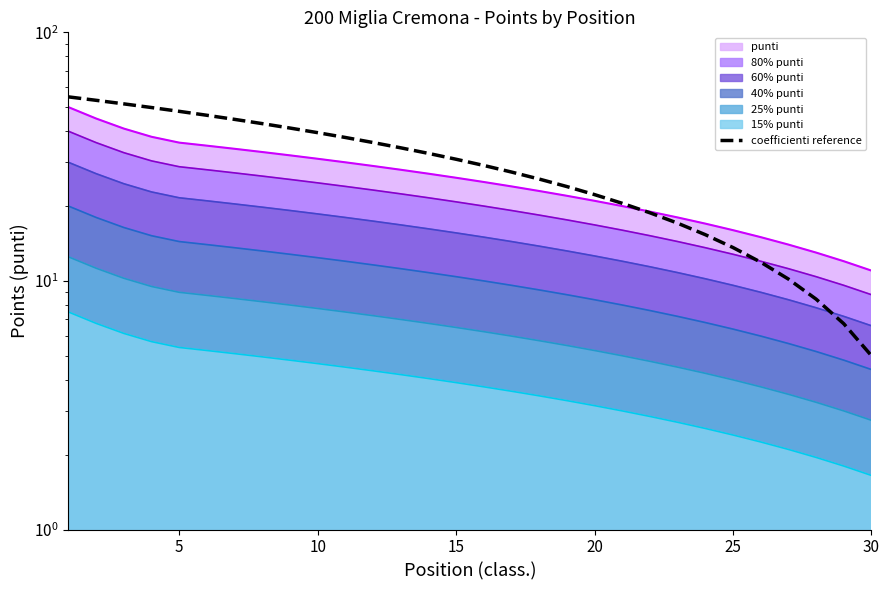

What is the sum of the values at 27 and 20?

56.6